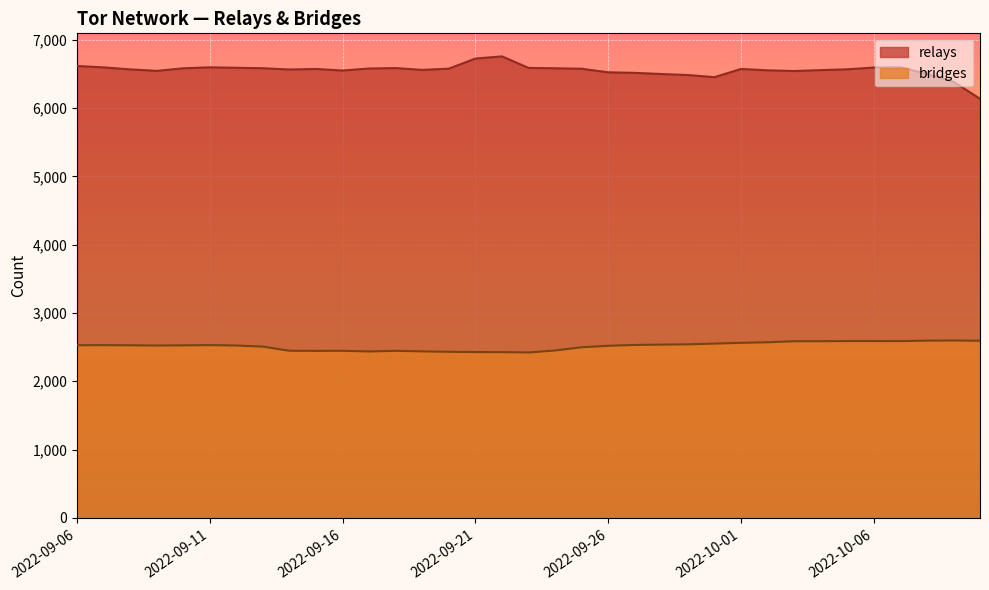

True or false: bridges and relays cross at least once.

False